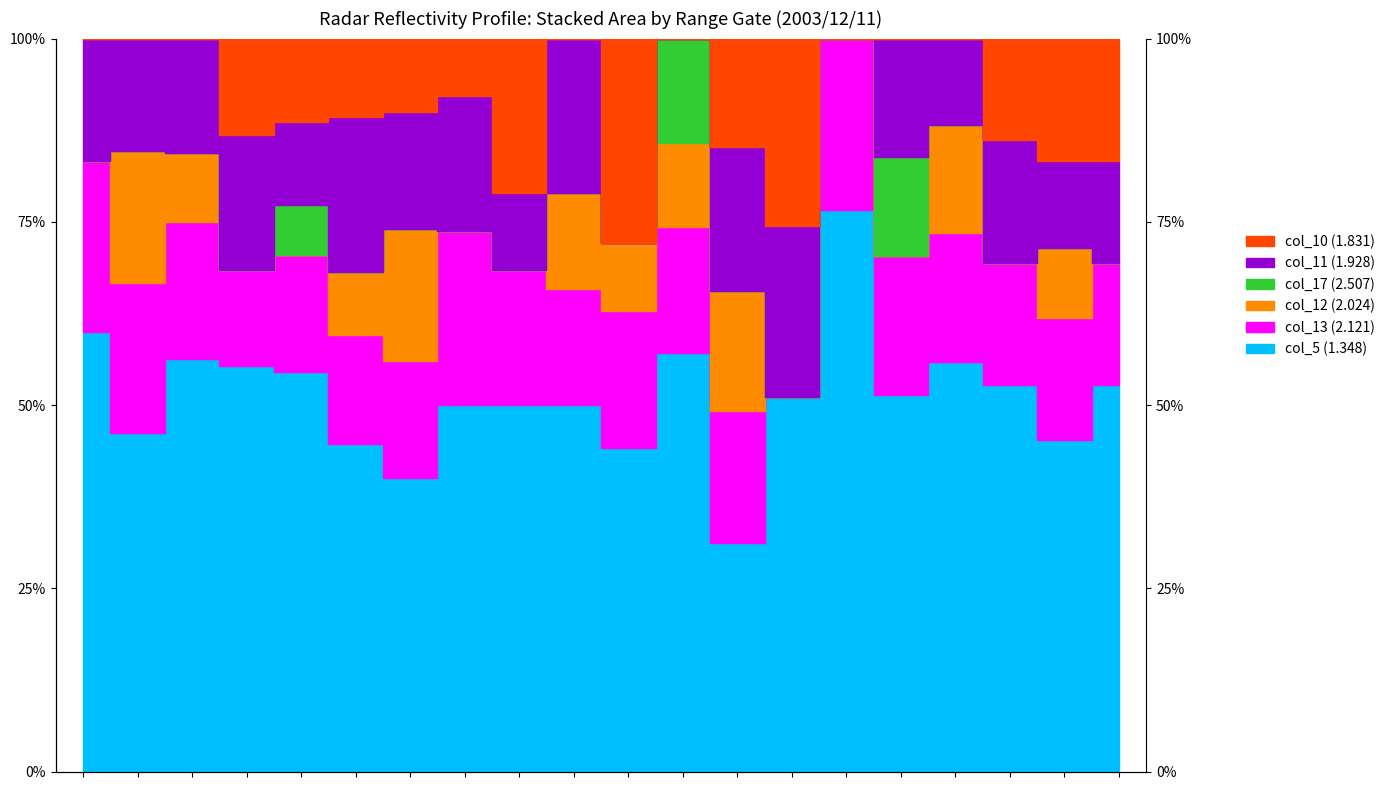

True or false: col_17 (2.507) and col_12 (2.024) cross at least once.

False